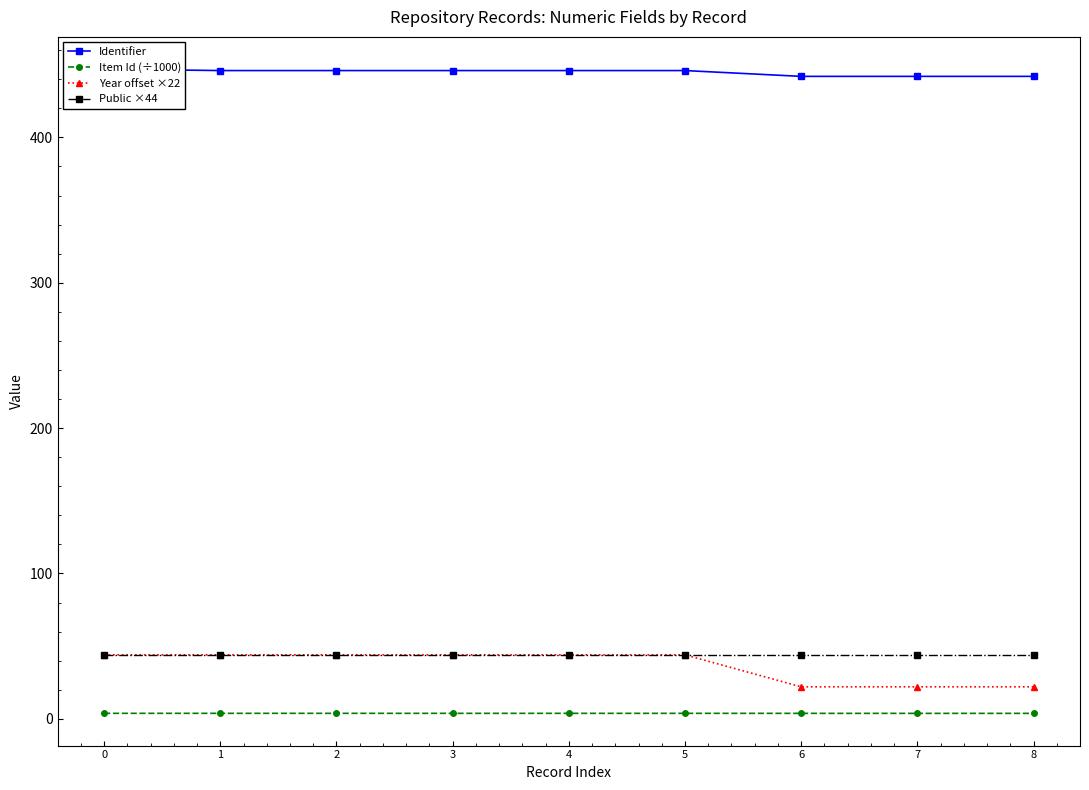

How many series are shown in this chart?

4